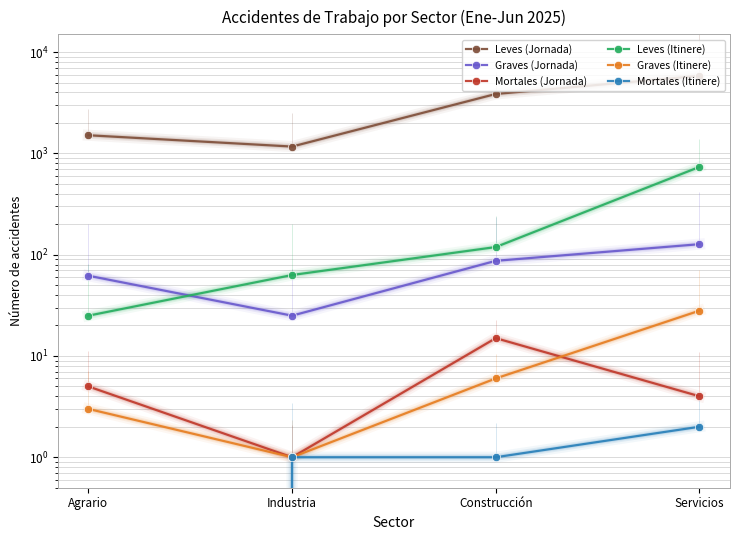

What is the value of the Graves (Jornada) point at the 2nd from the left?

25